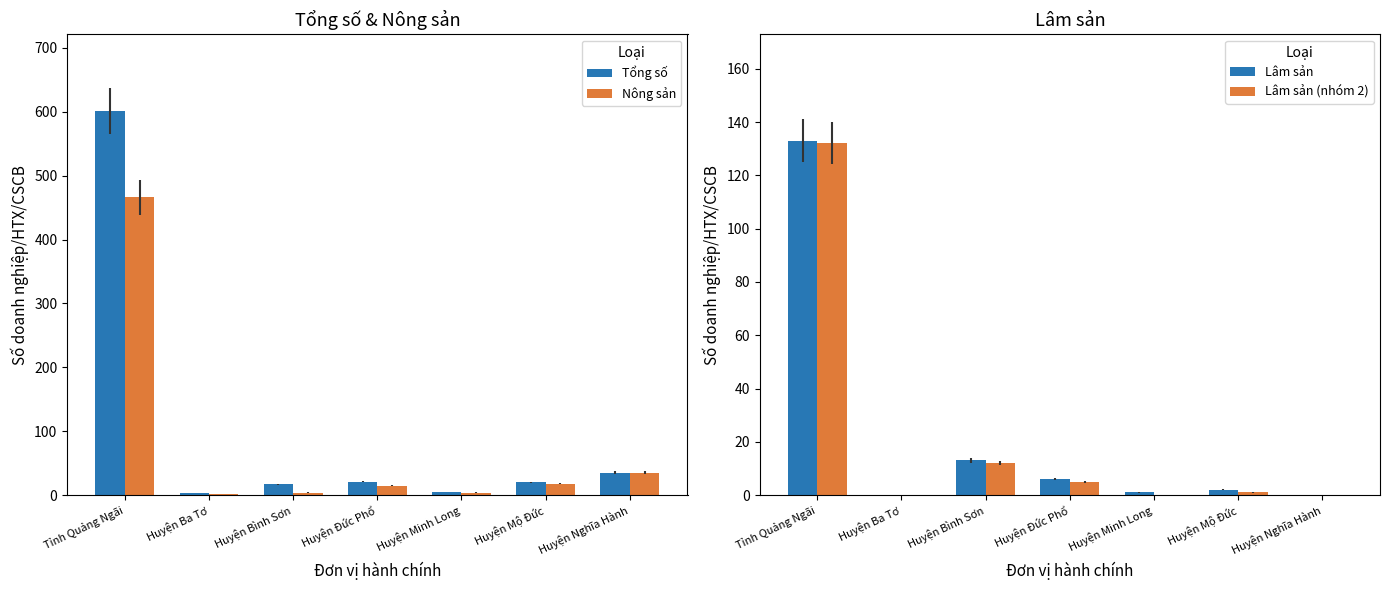

How many bars are there in each group?

4